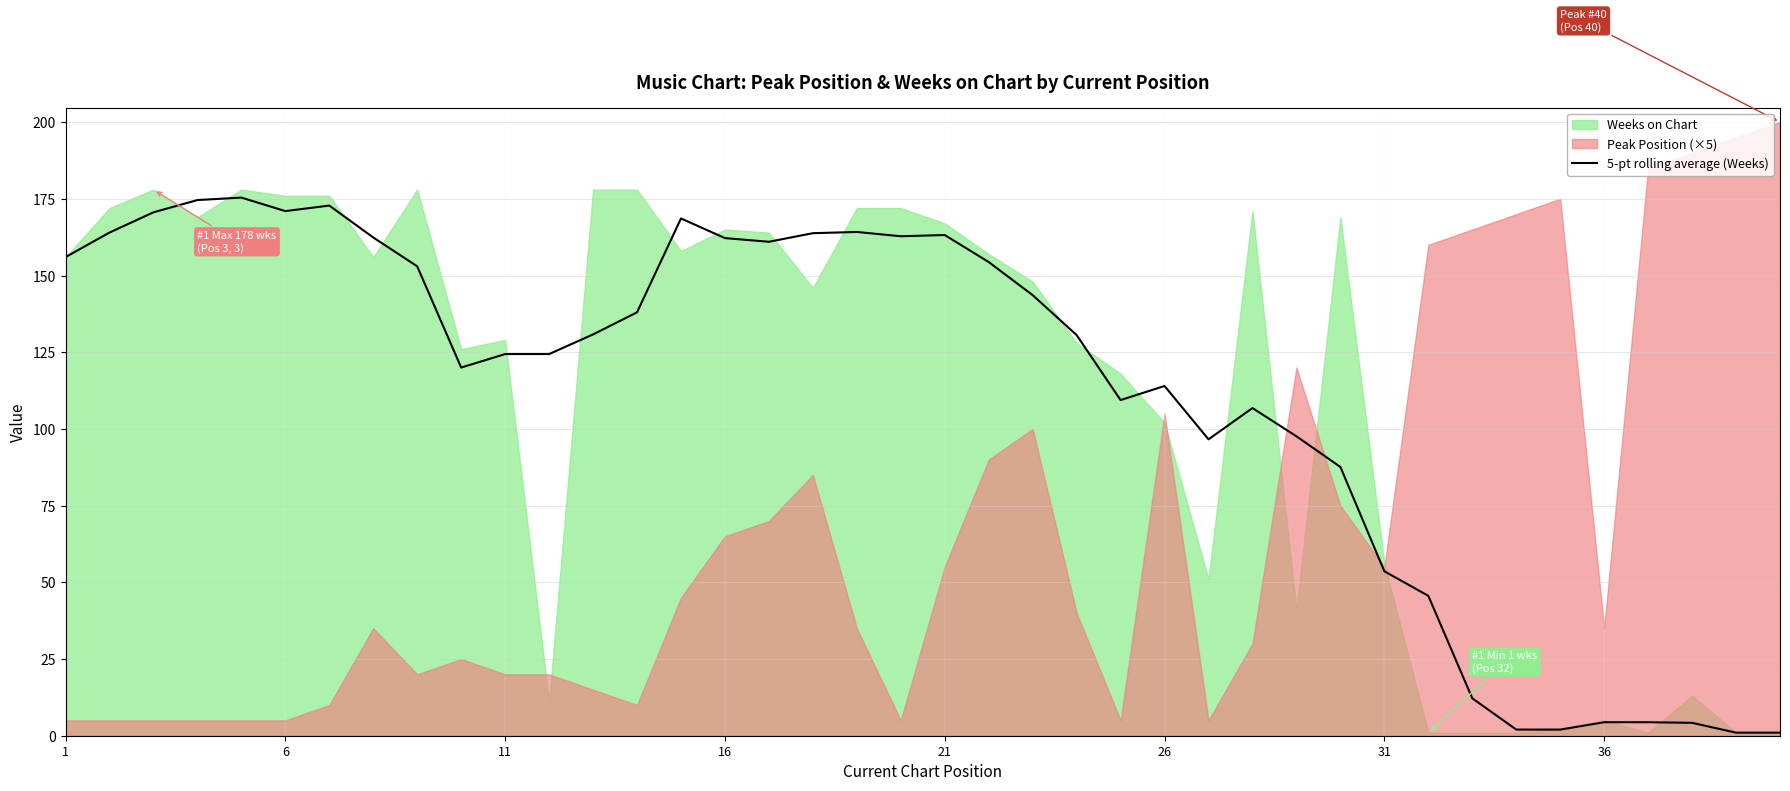

The 5-pt rolling average (Weeks) series shows 118.7 at 6. True or false?

False